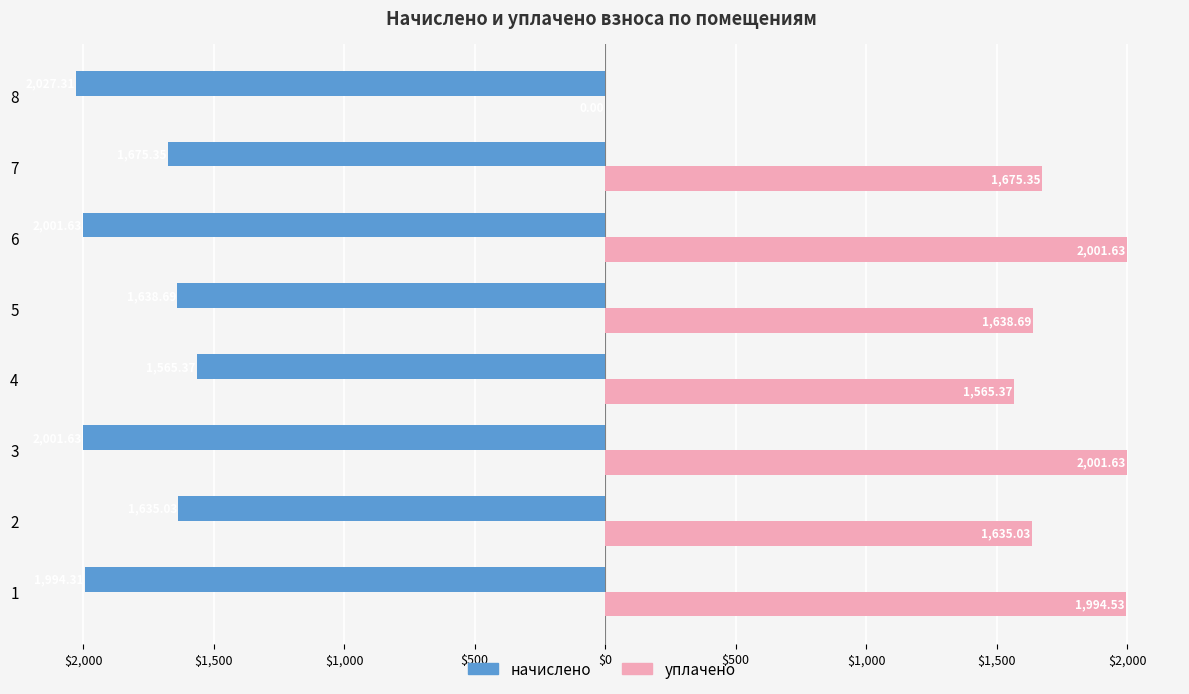

Reading left to right, transcribe all the data shown in this chart.

начислено: $2,500=-1994.3	$2,000=-1635.0	$1,500=-2001.6	$1,000=-1565.4	$500=-1638.7	$0=-2001.6	$500=-1675.3	$1,000=-2027.3
уплачено: $2,500=1994.5	$2,000=1635.0	$1,500=2001.6	$1,000=1565.4	$500=1638.7	$0=2001.6	$500=1675.3	$1,000=0.0